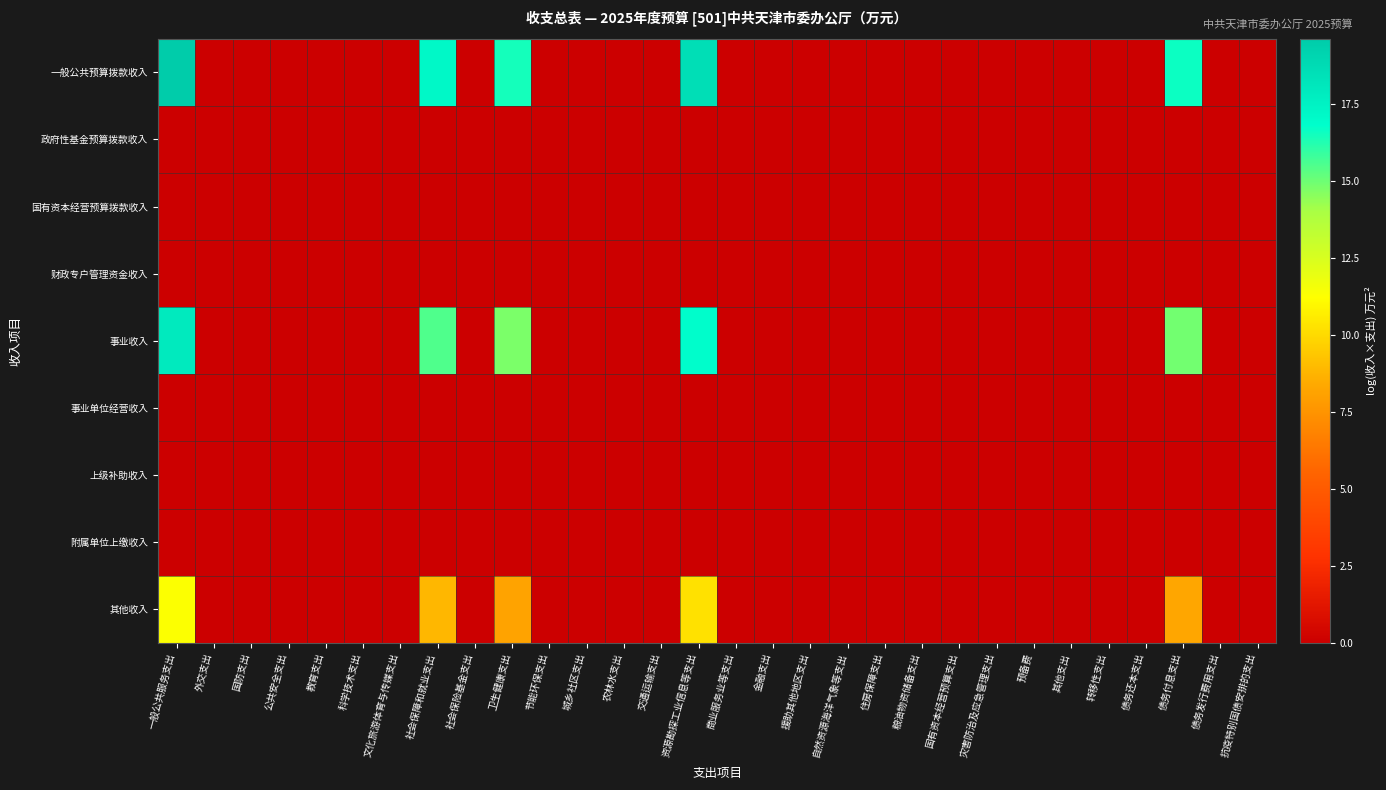

Which series has the widest spread of values?

一般公共预算拨款收入